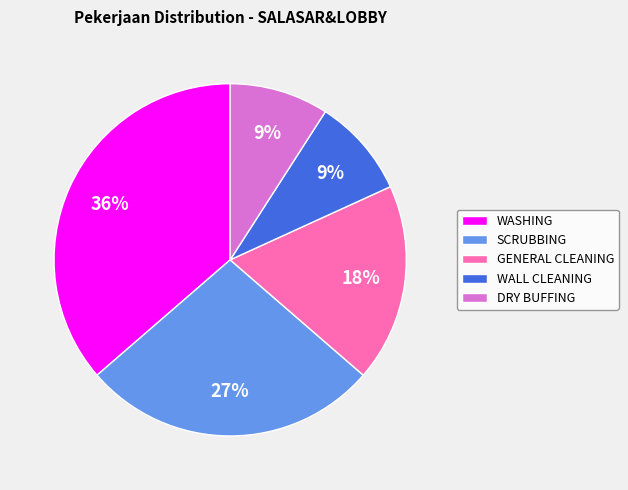

Does DRY BUFFING account for over 50% of the chart?

No